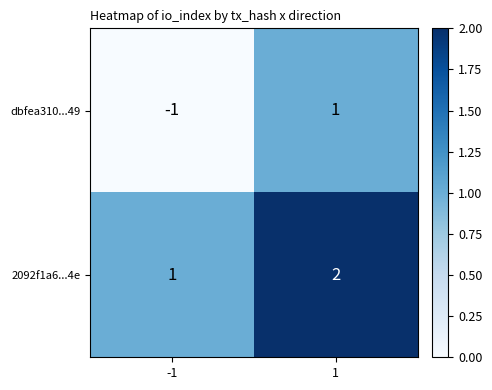

The 2092f1a6...4e series shows 1 at -1. True or false?

True